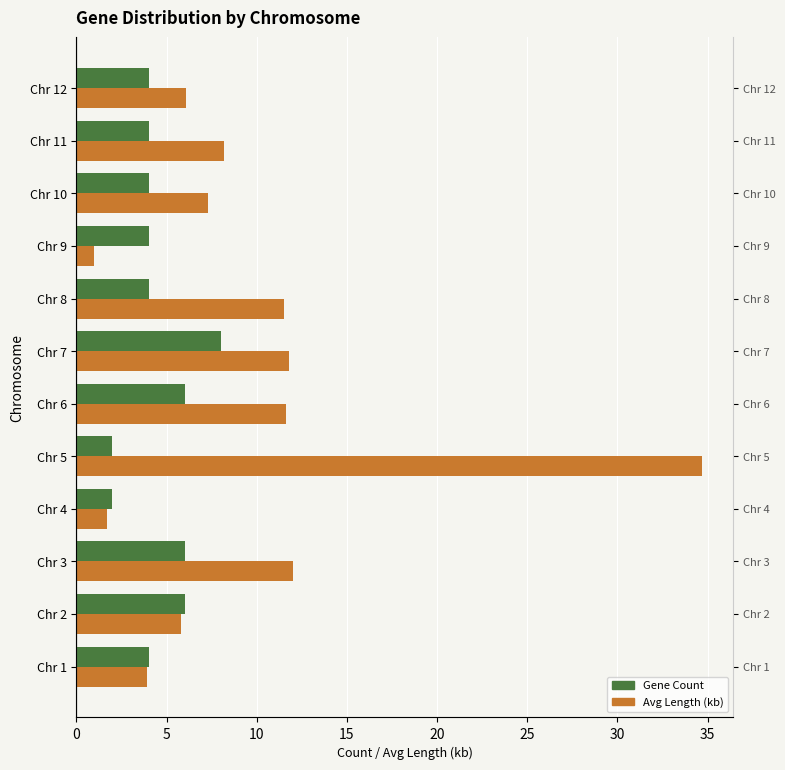

Does the chart contain stacked bars?

No